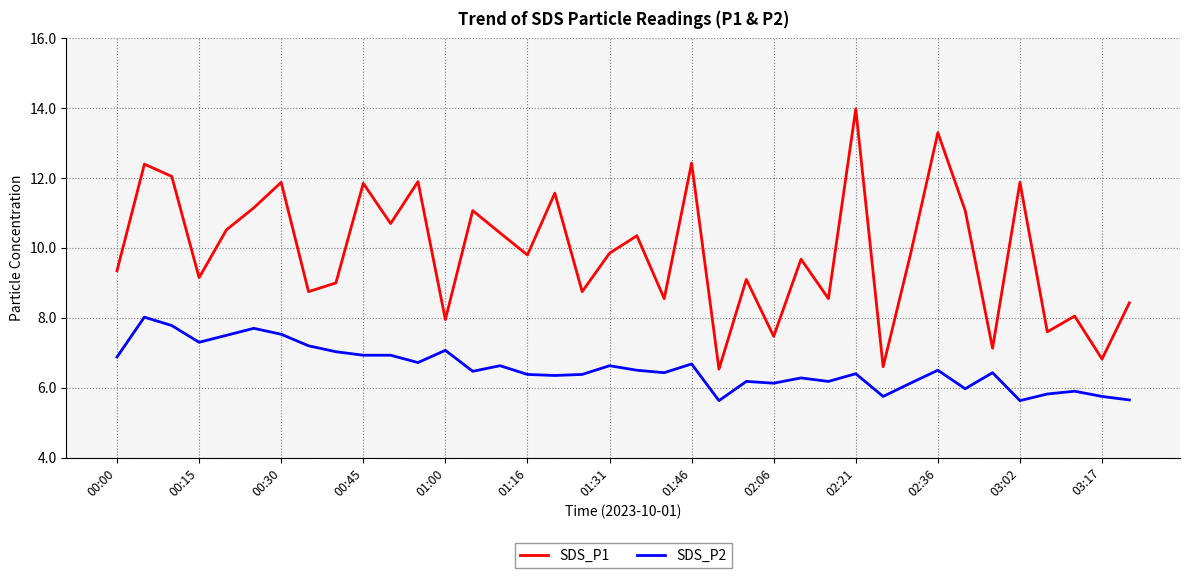

True or false: SDS_P2 has more than 1 interior local peaks.

True